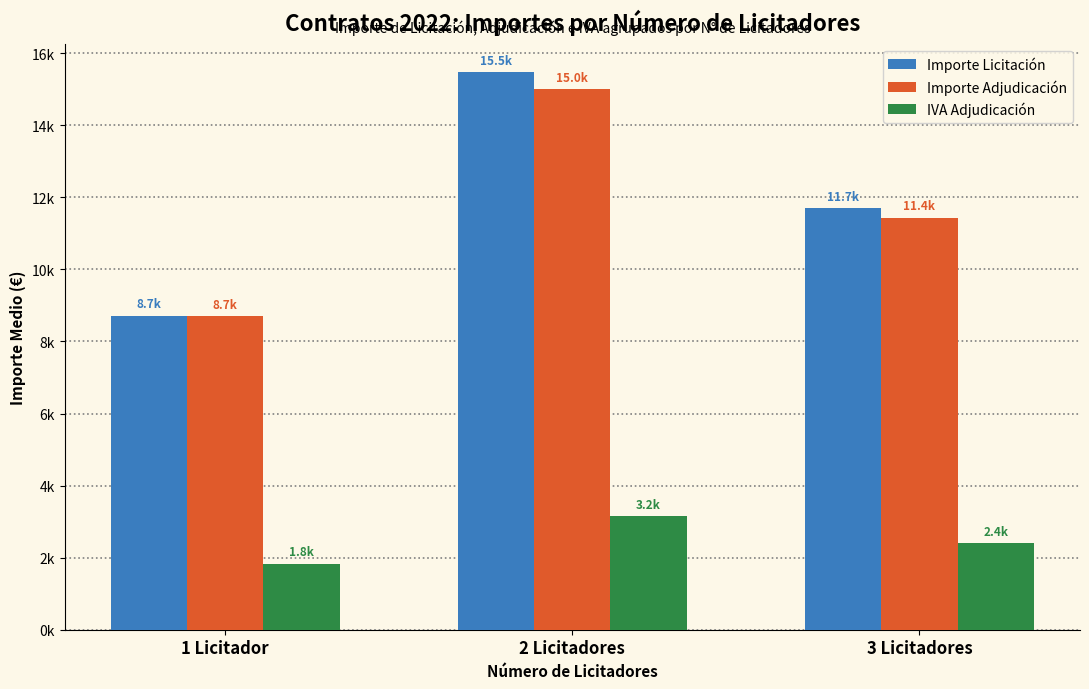

At which label does Importe Licitación first exceed 11694?

2 Licitadores